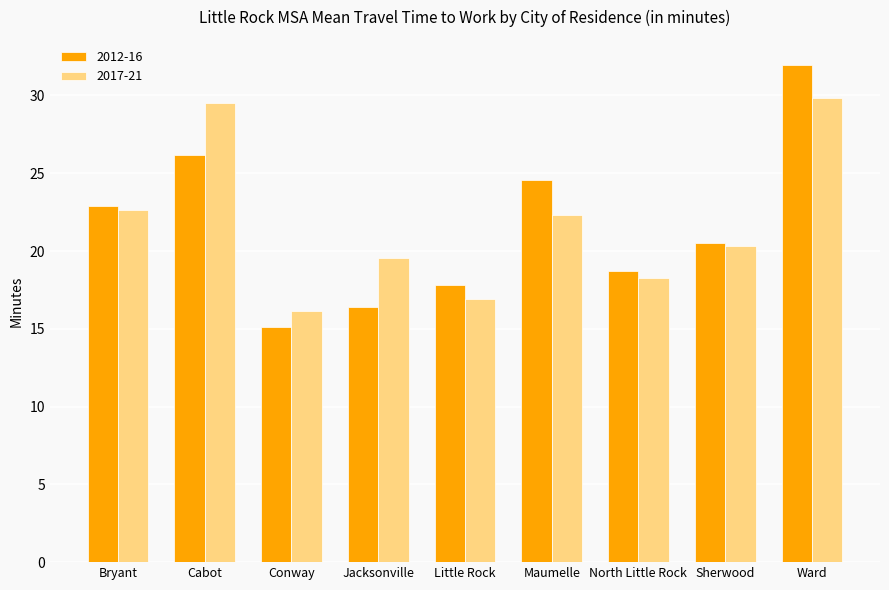

Which label corresponds to the largest value in the chart?

Ward